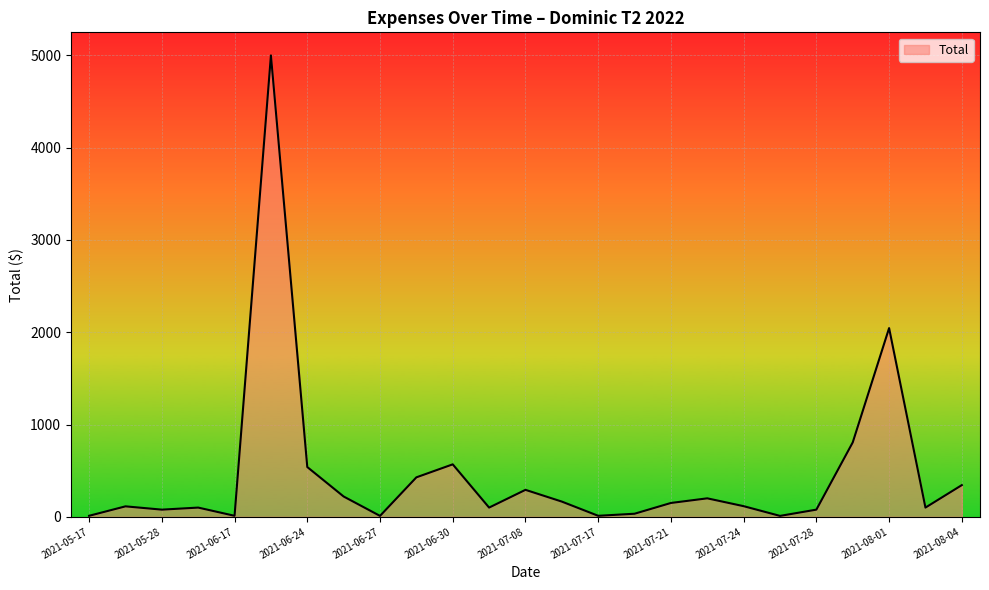

What is the greatest value displayed?

5000.0